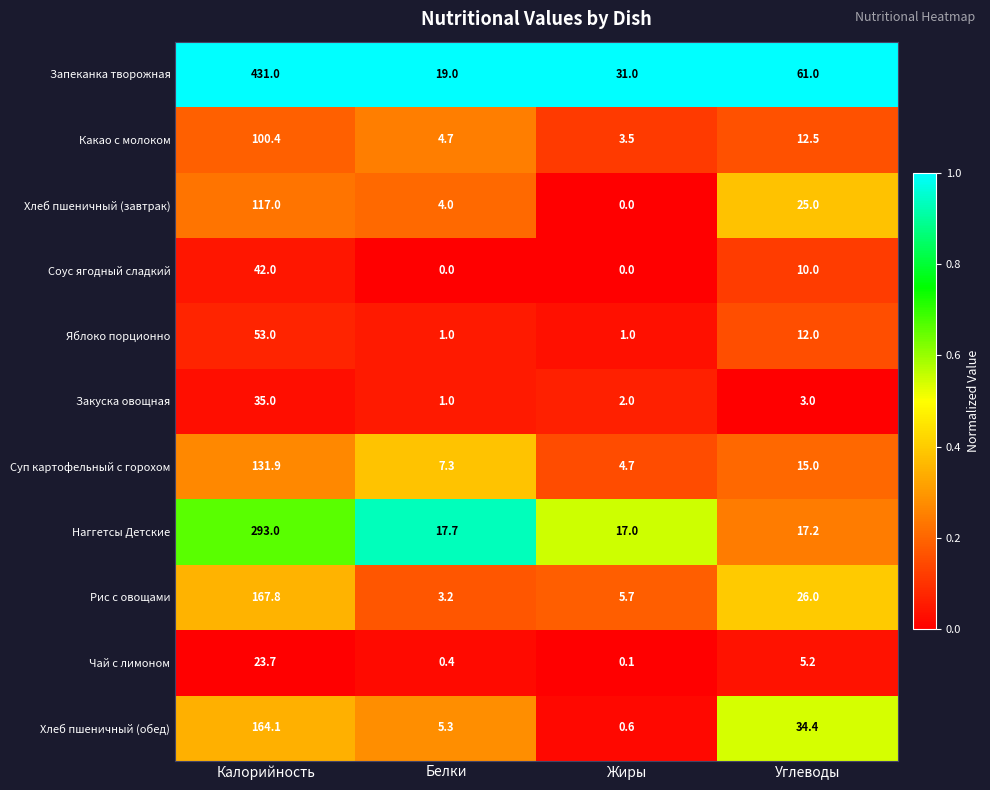

What is the sum of all Чай с лимоном values?

29.4